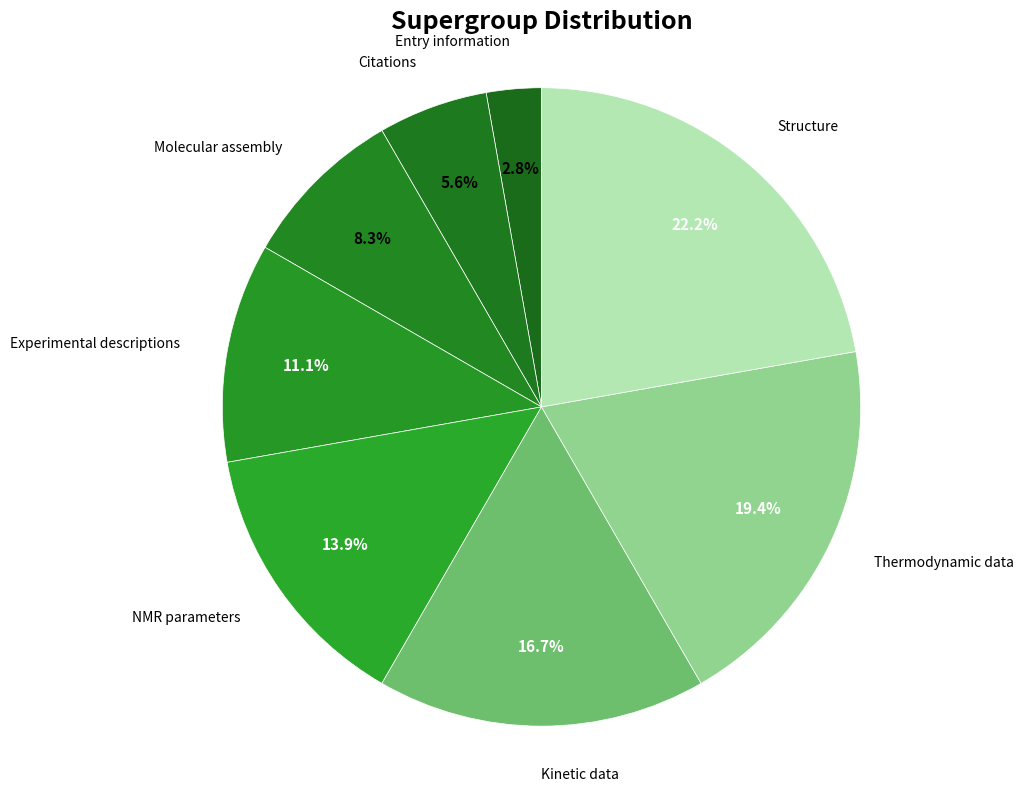

How many slices are in this pie chart?

8